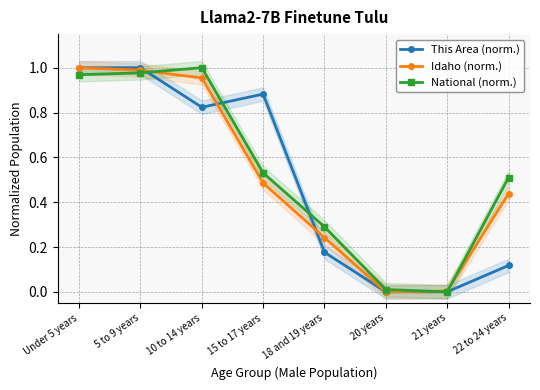

Reading left to right, transcribe all the data shown in this chart.

This Area (norm.): 1.0	1.0	0.8	0.9	0.2	0.0	0.0	0.1
Idaho (norm.): 1.0	1.0	1.0	0.5	0.2	0.0	0.0	0.4
National (norm.): 1.0	1.0	1.0	0.5	0.3	0.0	0.0	0.5